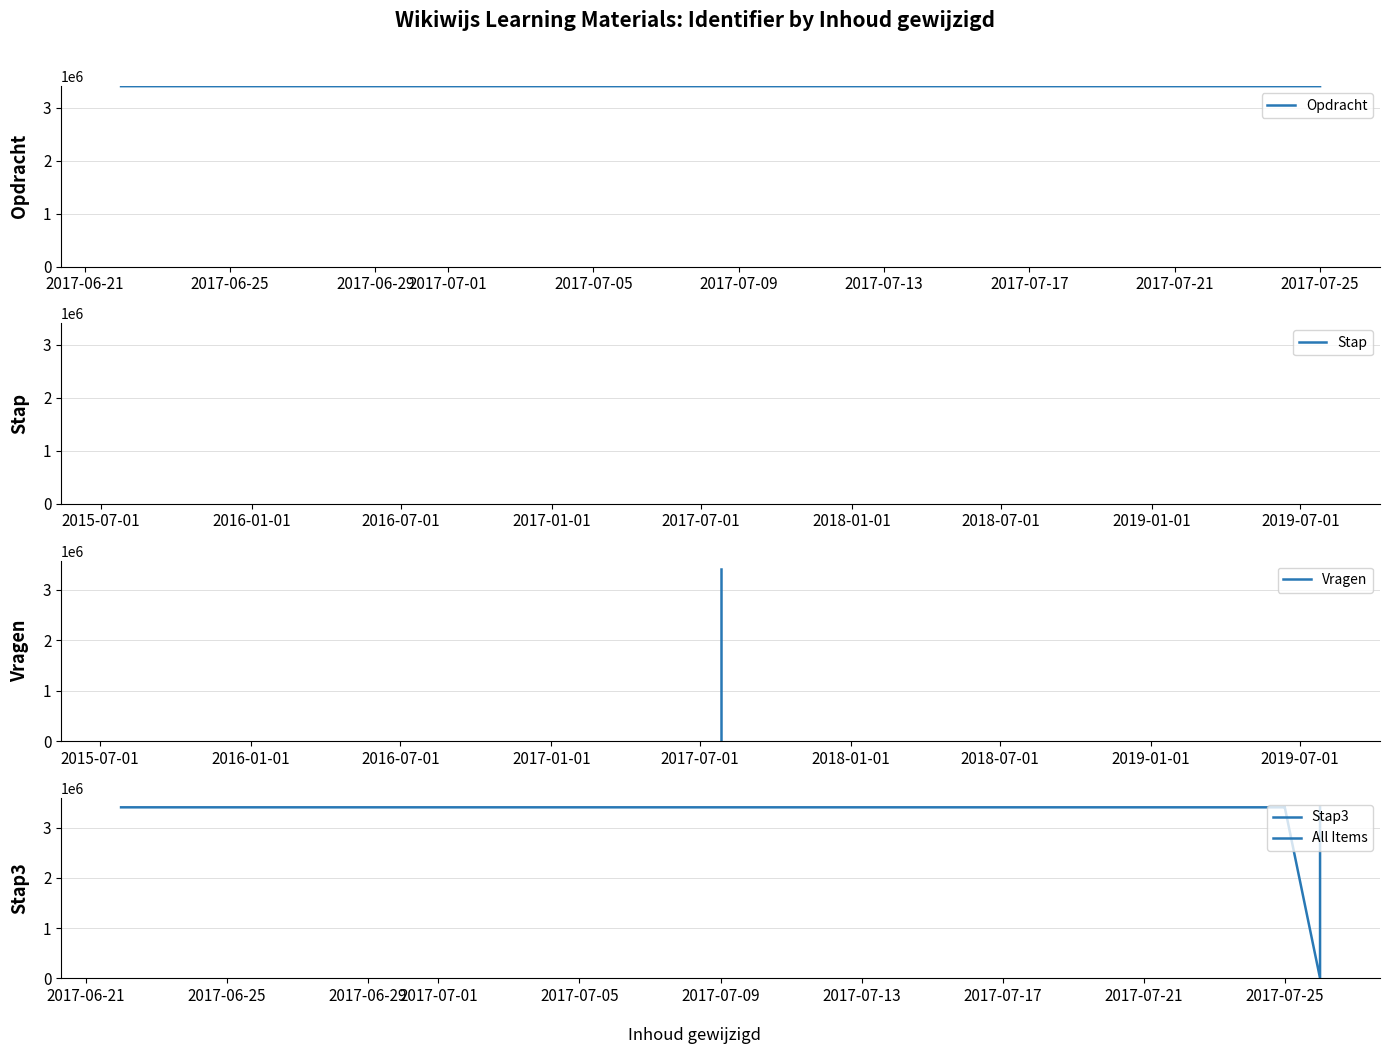

What is the maximum value shown in the chart?

3405396